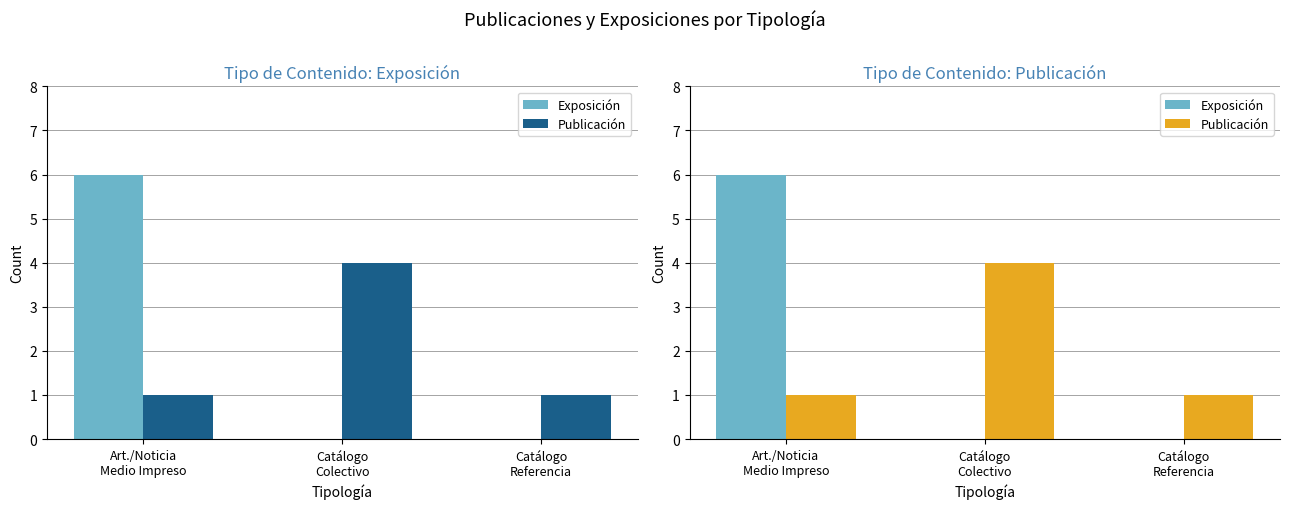

What is the highest value of the Publicación series?

4